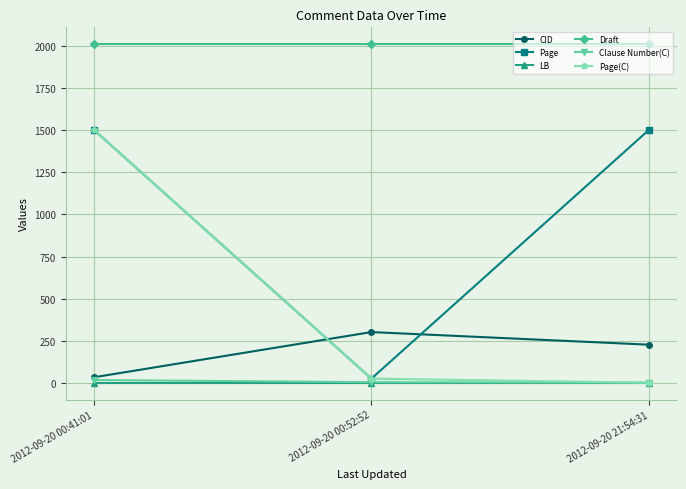

Where is CID nearest to the value 166?

2012-09-20 21:54:31